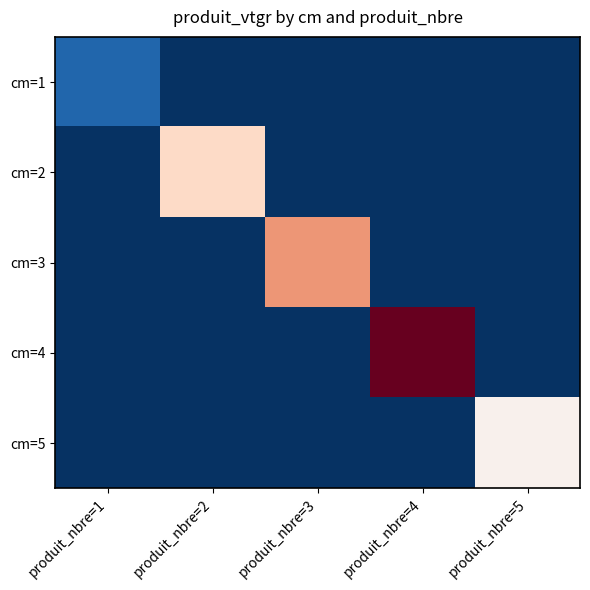

Which has a higher value, produit_nbre=4 or produit_nbre=1?

produit_nbre=1